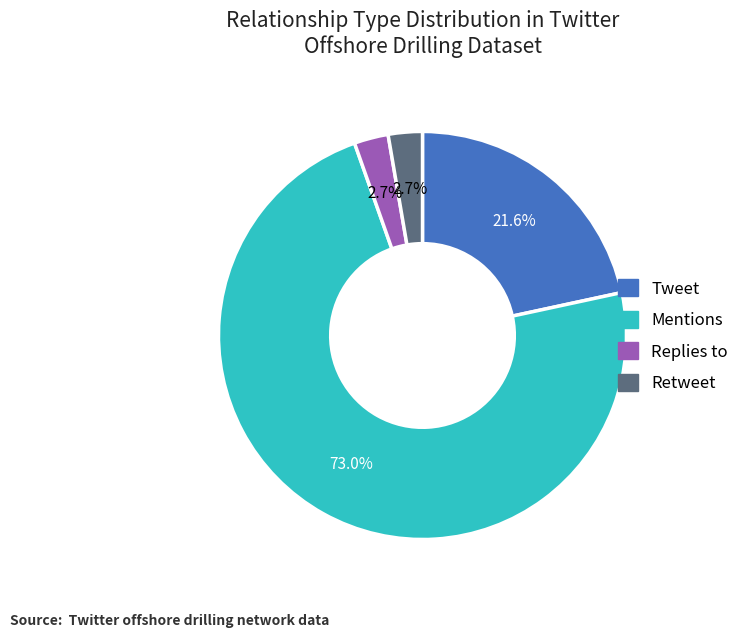

Which slice is the largest?

Mentions